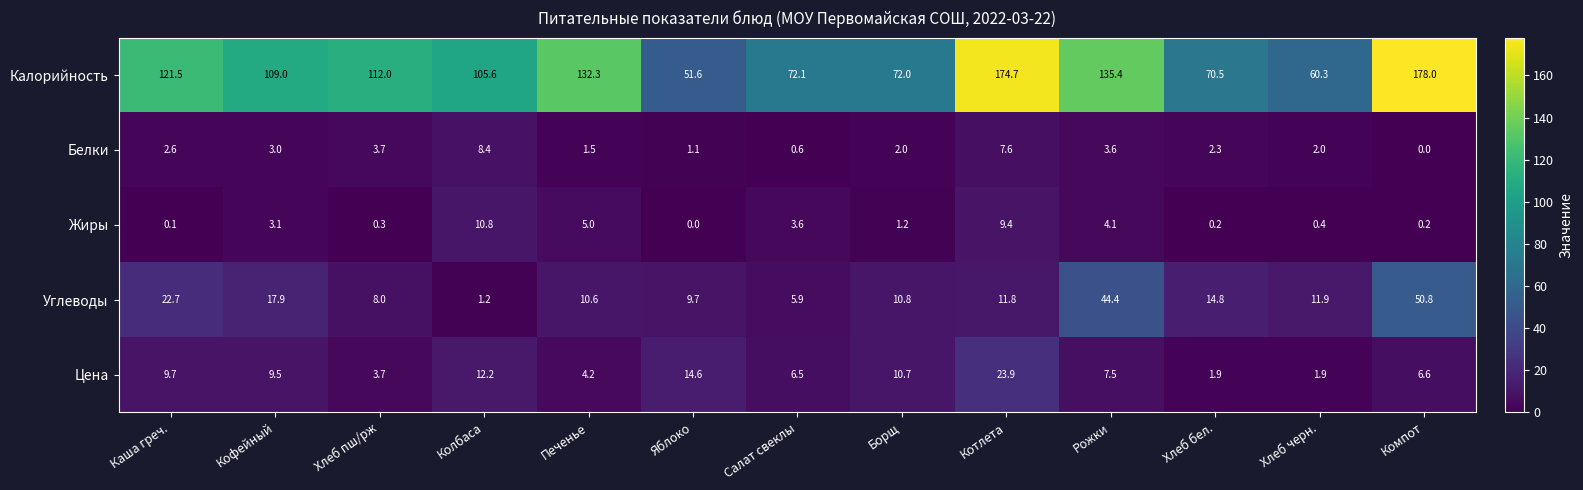

What is the difference between the Белки values at Борщ and Печенье?

0.5